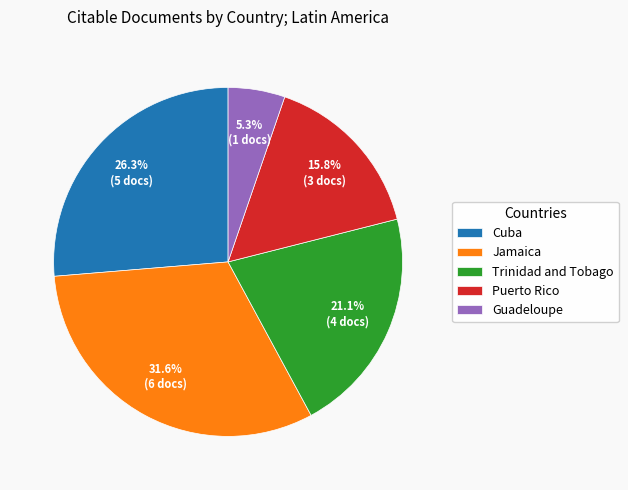

What percentage is the Puerto Rico slice, to the nearest percent?

16%